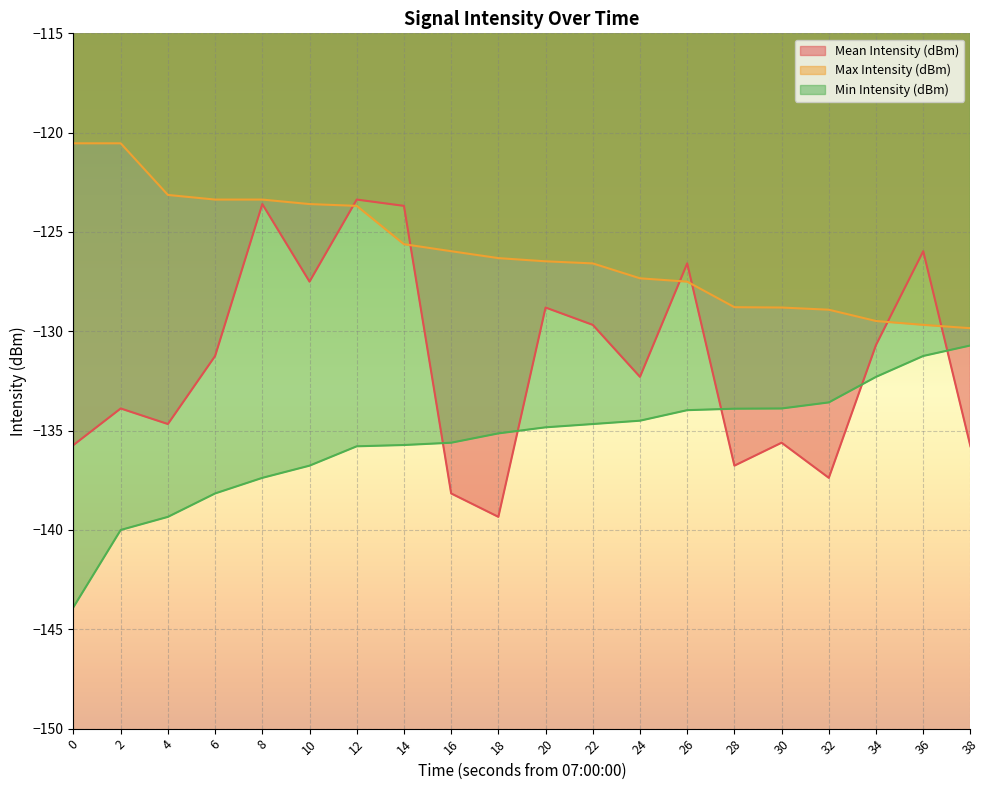

What is the maximum value for Mean Intensity (dBm)?

-123.4